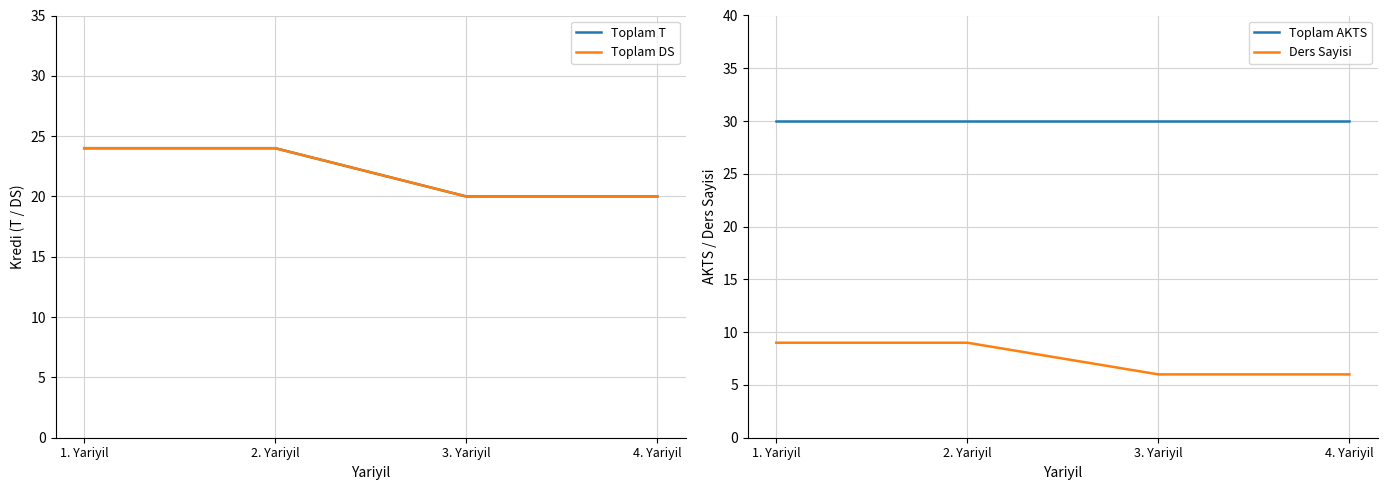

Where is Ders Sayisi nearest to the value 7?

3. Yariyil